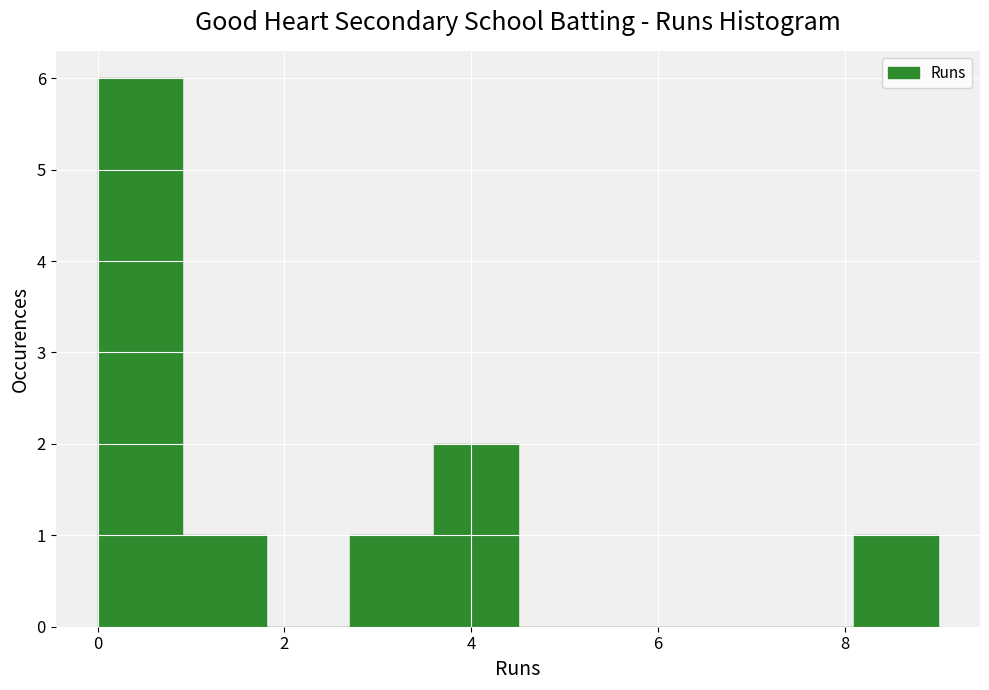

How tall is the bar that spans 2.7 to 3.6 on the x-axis? Neither the bar edges nor the heights are printed on the chart, so give them approximately, as read against the axes.

1